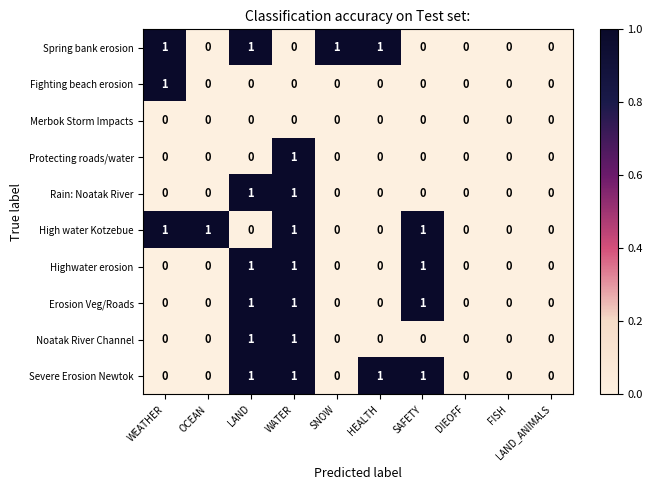

How many High water Kotzebue values are between 0 and 1?

10